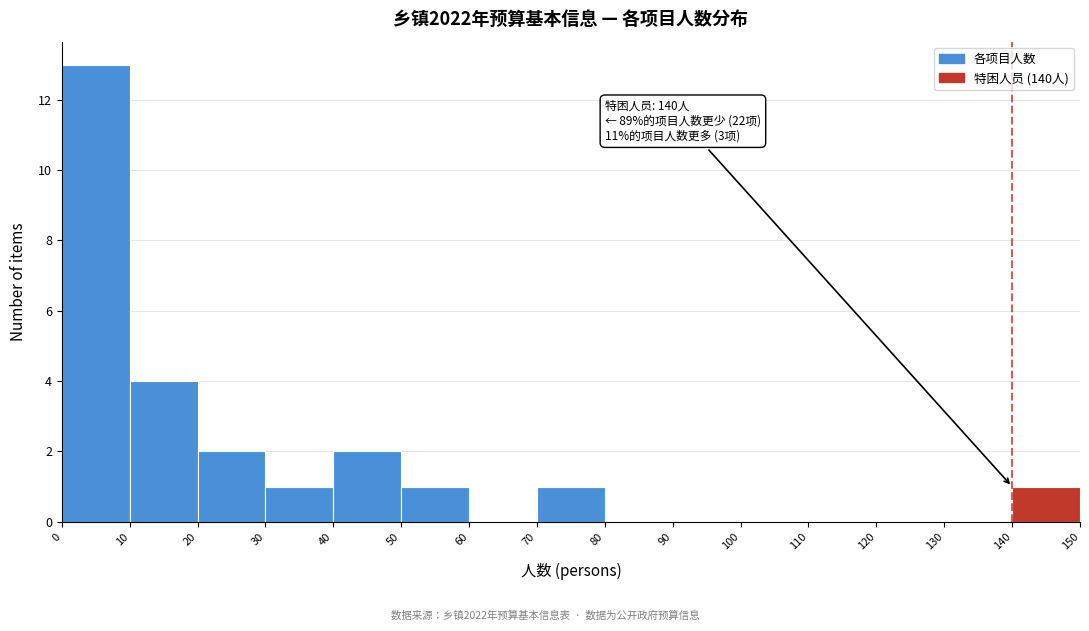

Which range on the x-axis has the tallest bar?

0 to 10